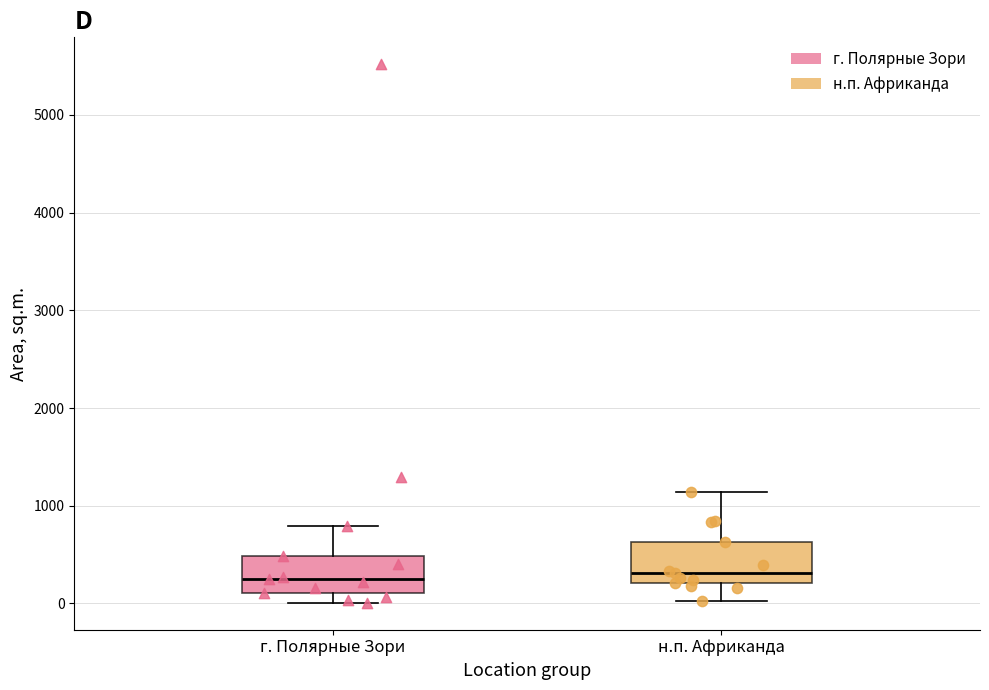

Reading left to right, transcribe this box plot: for each box, give where its median line is, the range the box spans, and where its two whiskers end, as read against the y-axis. The values are not printed on the chart, so give them approximately, as read against the axis.

г. Полярные Зори: median 300, box 100 to 500, whiskers 0 to 800
н.п. Африканда: median 300, box 200 to 600, whiskers 0 to 1100